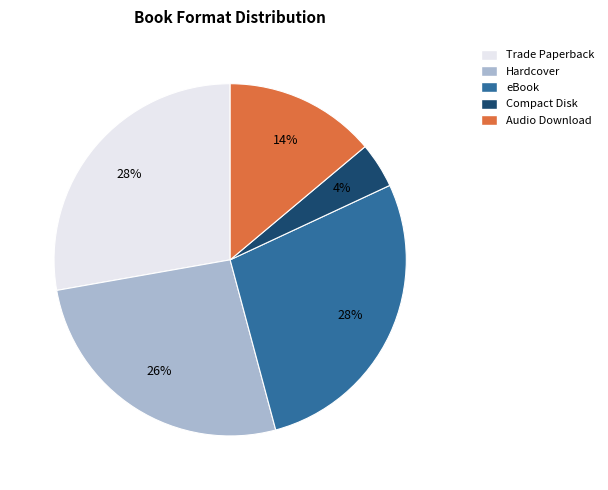

How many segments does this pie chart have?

5